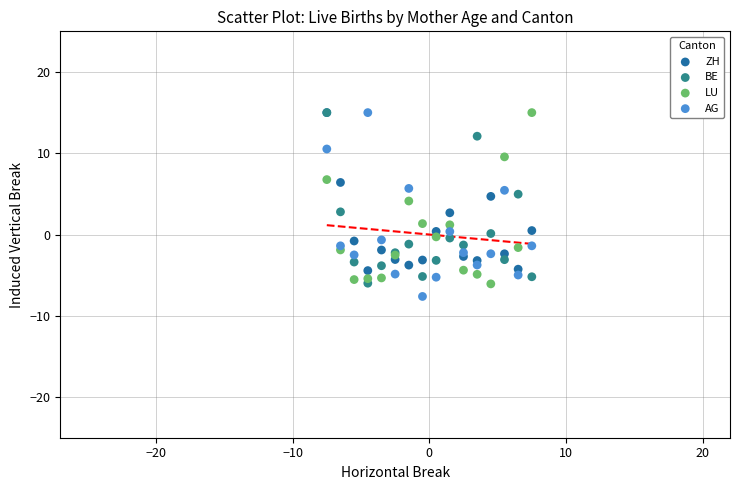

What are all the series names shown in the legend?

ZH, BE, LU, AG